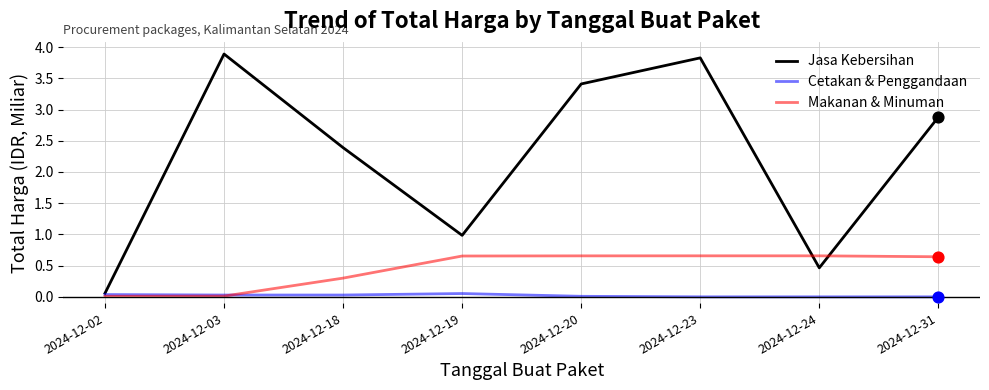

Which series has the largest total across all categories?

Jasa Kebersihan